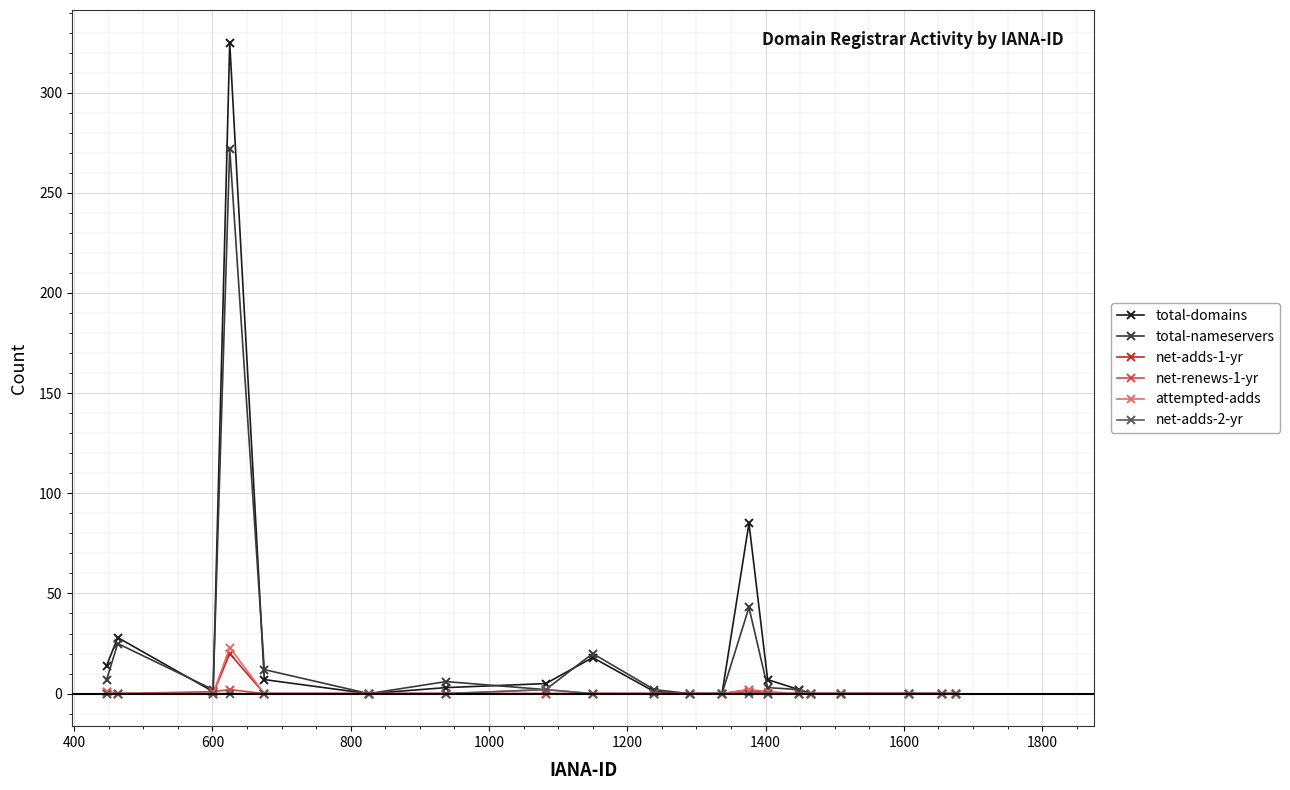

Which series has the widest spread of values?

total-domains